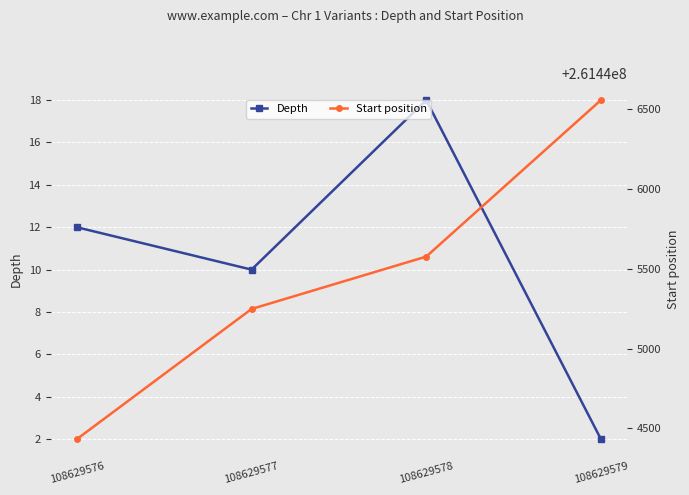

How many Depth values are between 10 and 18?

3